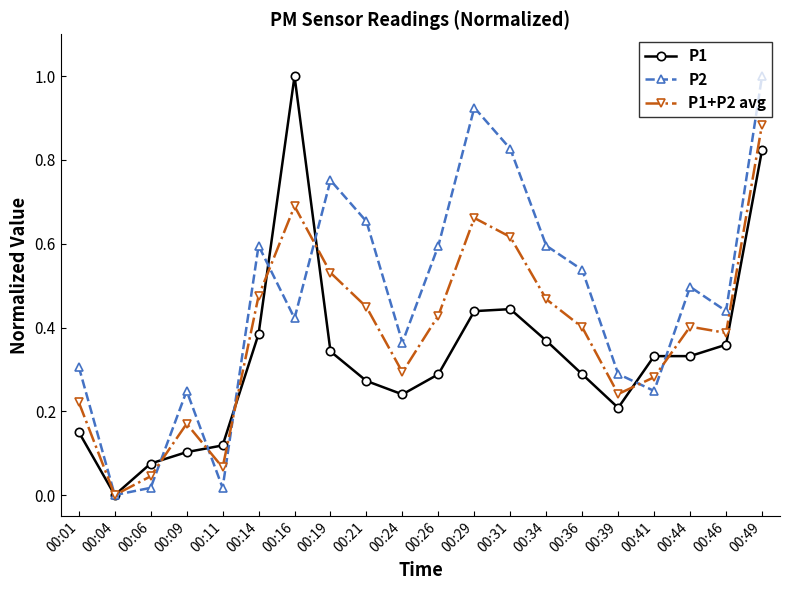

Is the value of P1+P2 avg at 00:39 greater than the value of P1 at 00:46?

No